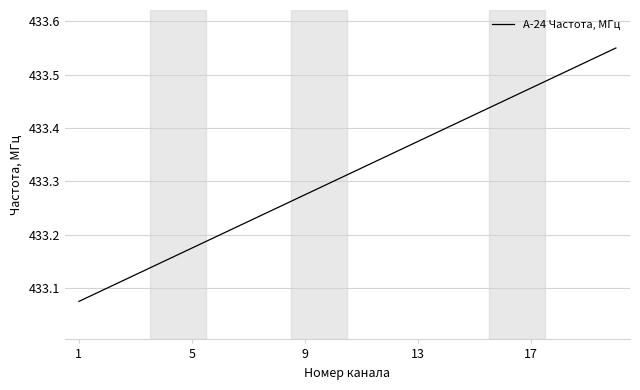

What is the difference between the maximum and minimum values?

0.5